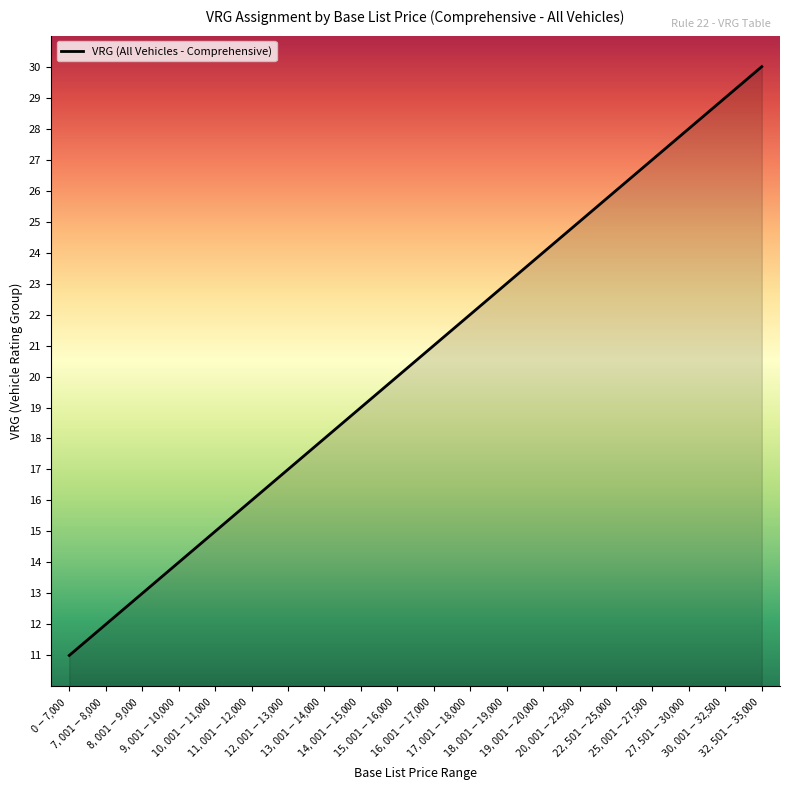

The chart shows a value of 17 at $7,001-$8,000. True or false?

False